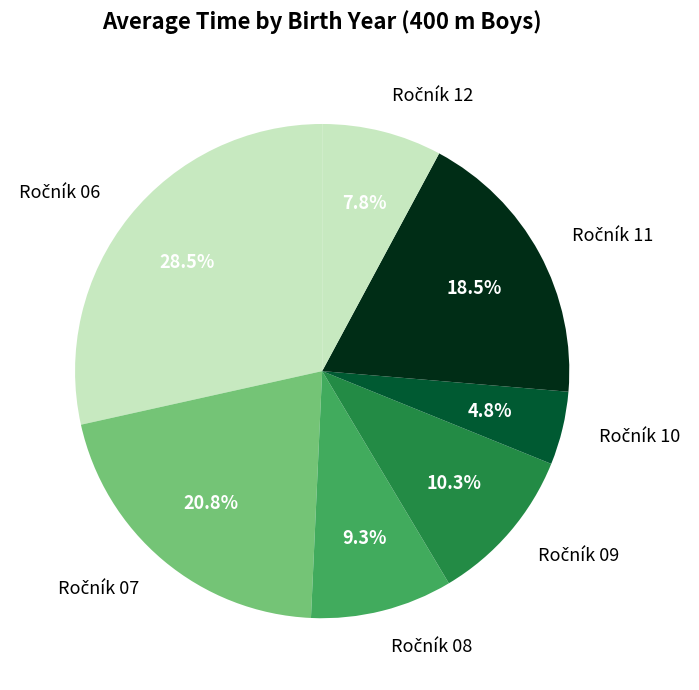

Does any single category account for the majority?

No